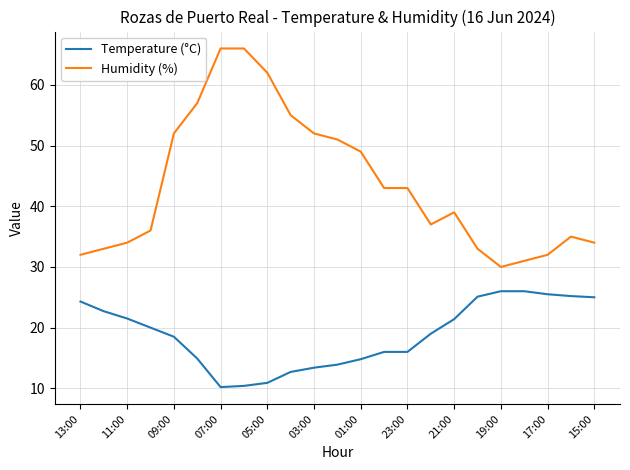

Which series has the largest total across all categories?

Humidity (%)